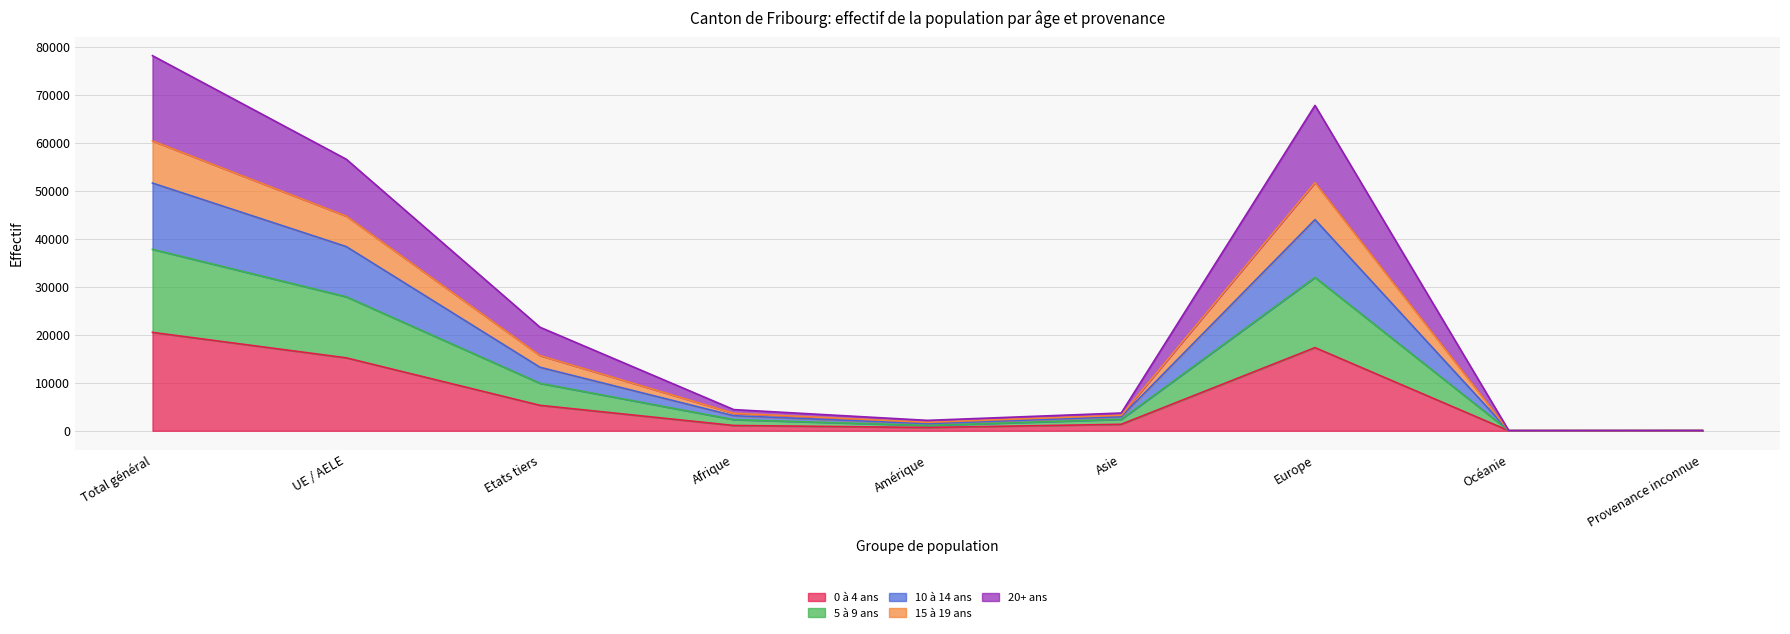

How many lines are shown in the chart?

5